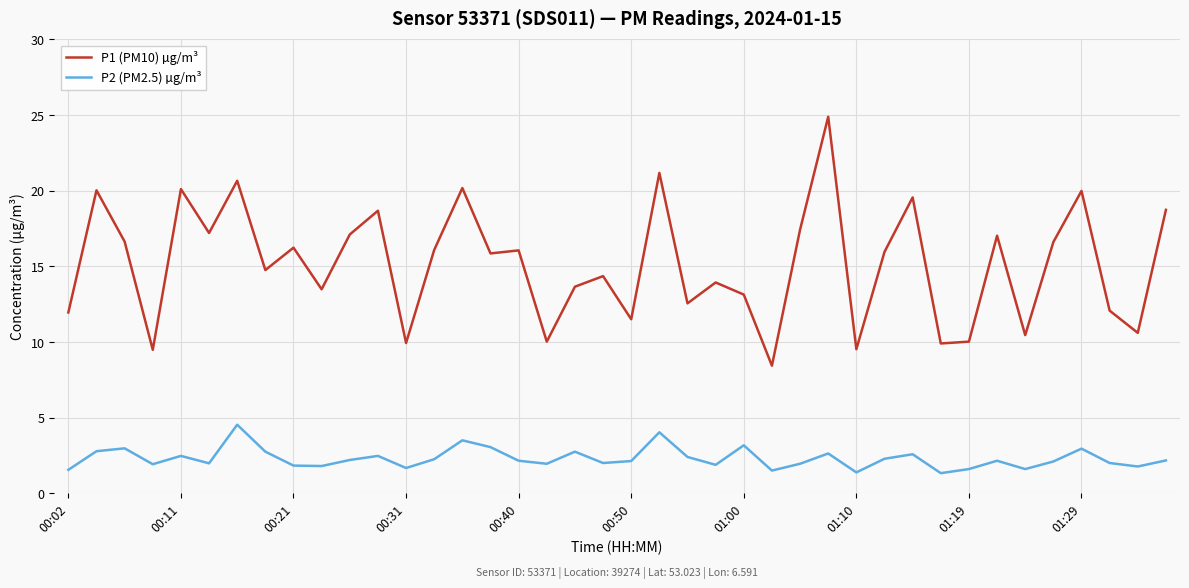

At how many categories does at least one series exceed 11?

31